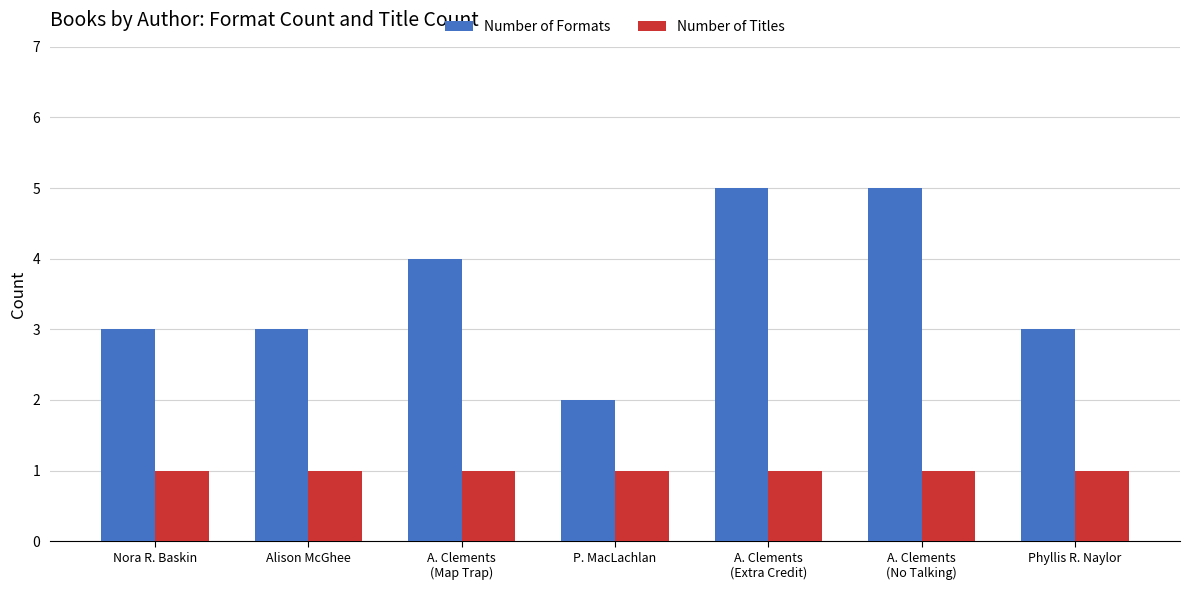

What is the difference between the highest and lowest values at A. Clements
(No Talking)?

4